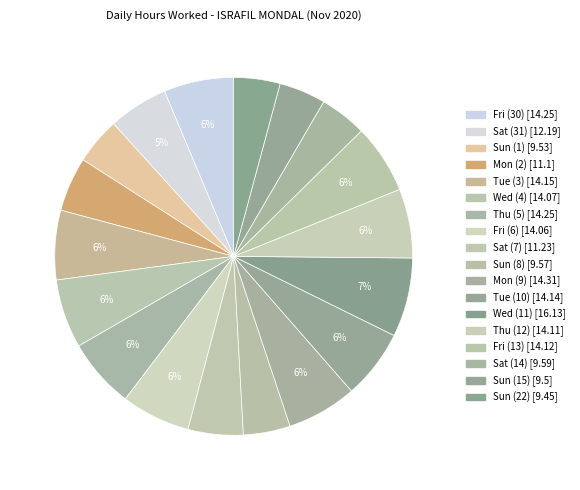

Which category has the biggest portion of the pie?

Wed (11)